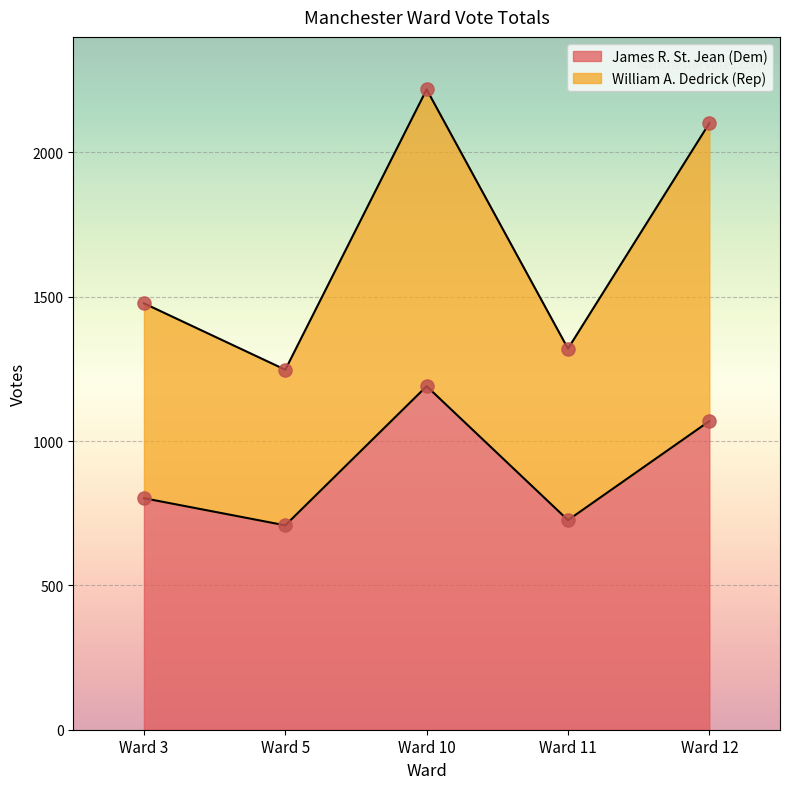

Is the value of William A. Dedrick (Rep) at Ward 5 greater than the value of James R. St. Jean (Dem) at Ward 5?

Yes